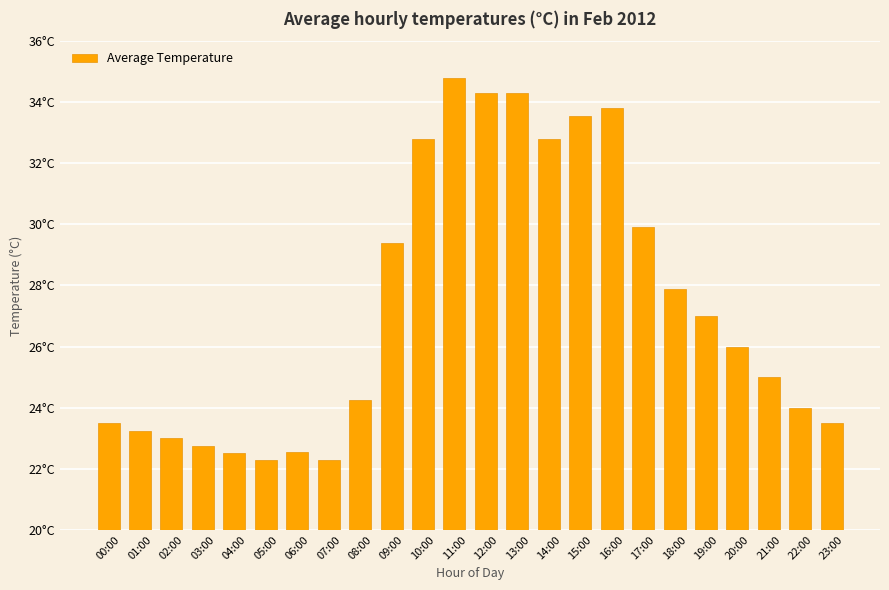

Are the bars horizontal?

No